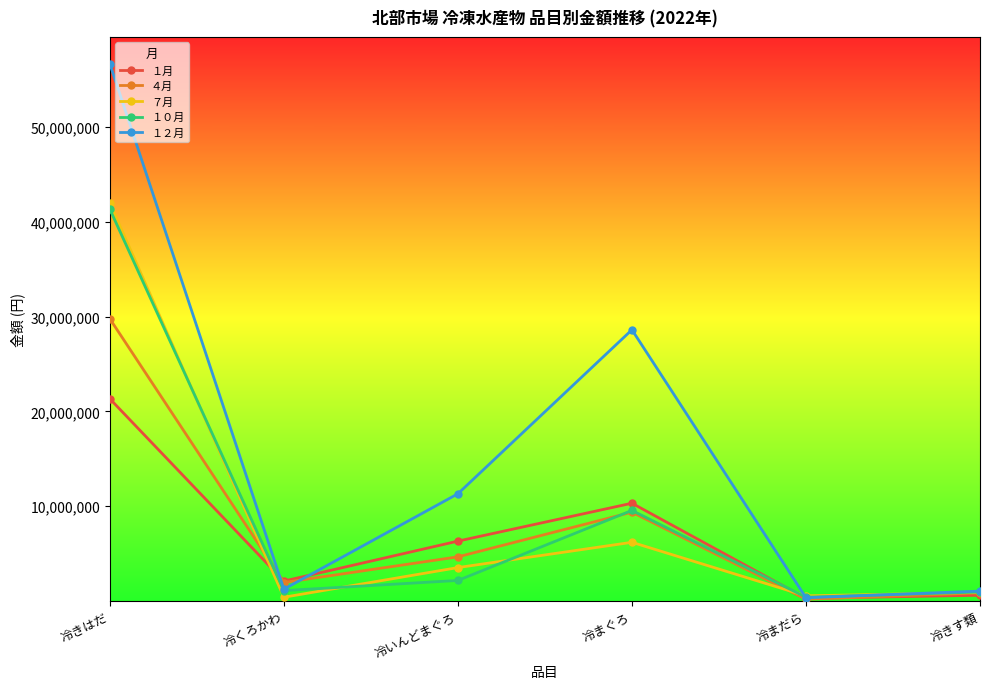

What is the value of the ７月 point at the 3rd from the left?

3520942